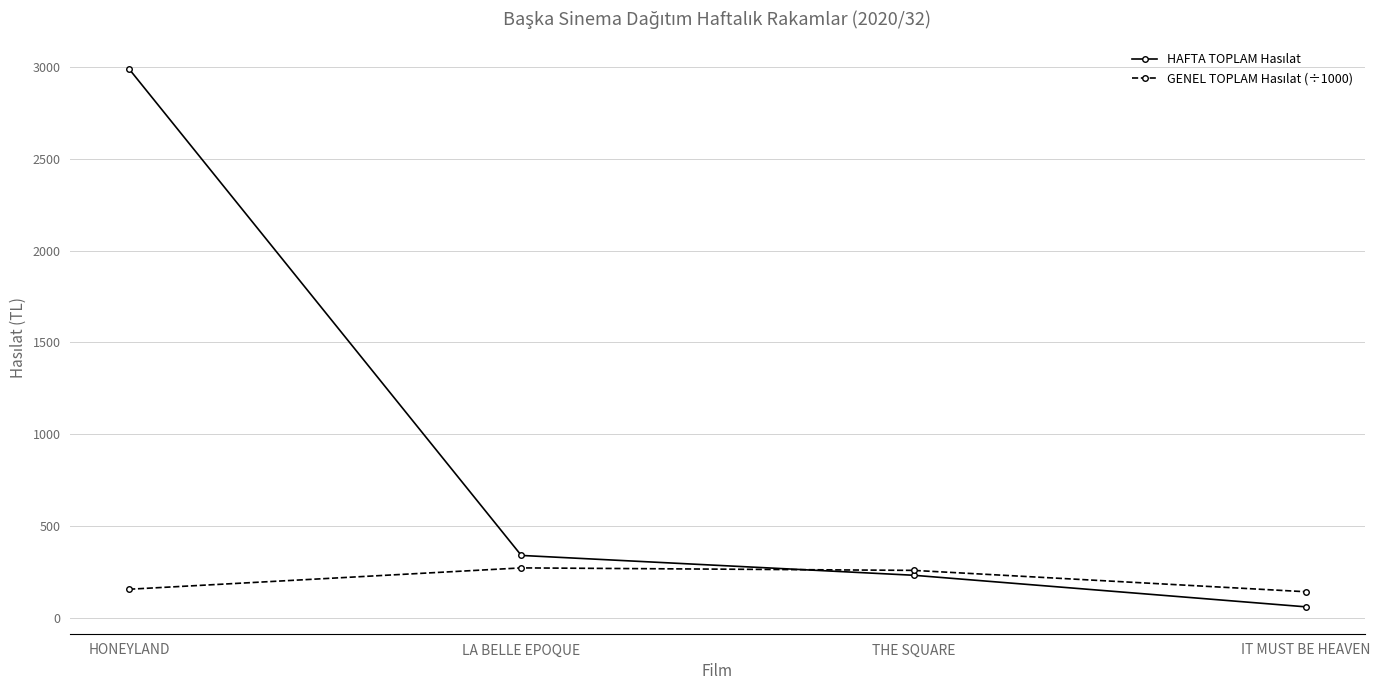

At which category is the sum across all series the highest?

HONEYLAND